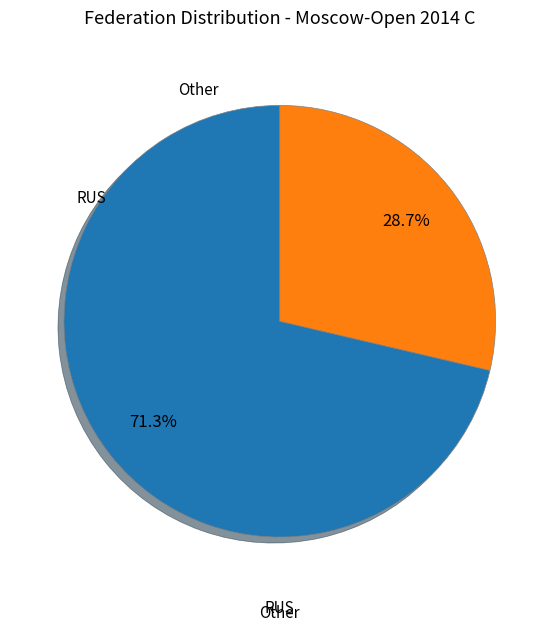

Which slice is the smallest?

Other